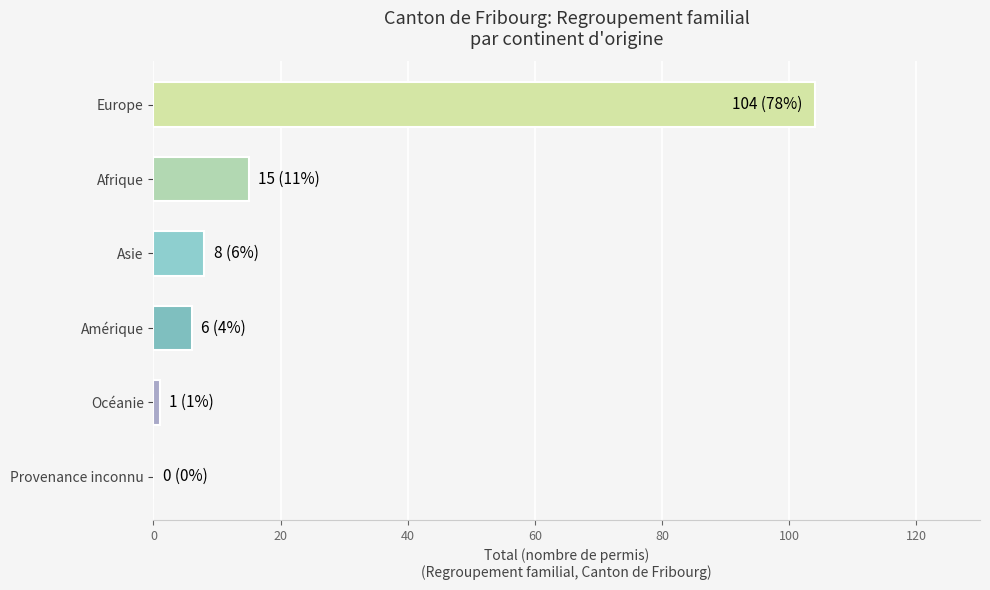

Which category has the highest value across all series?

Europe